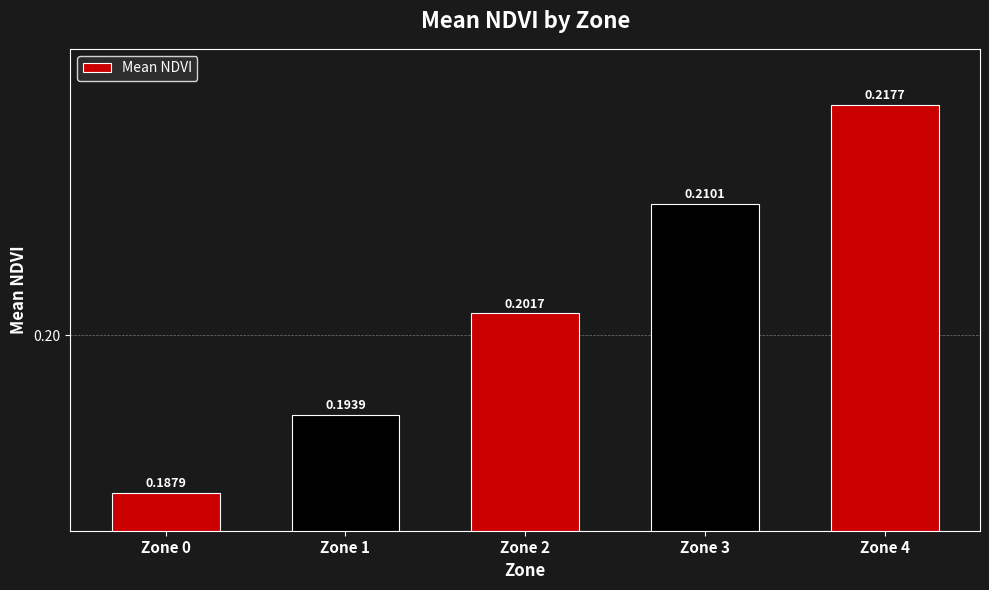

Rank the categories by value from highest to lowest.

Zone 4, Zone 3, Zone 2, Zone 1, Zone 0